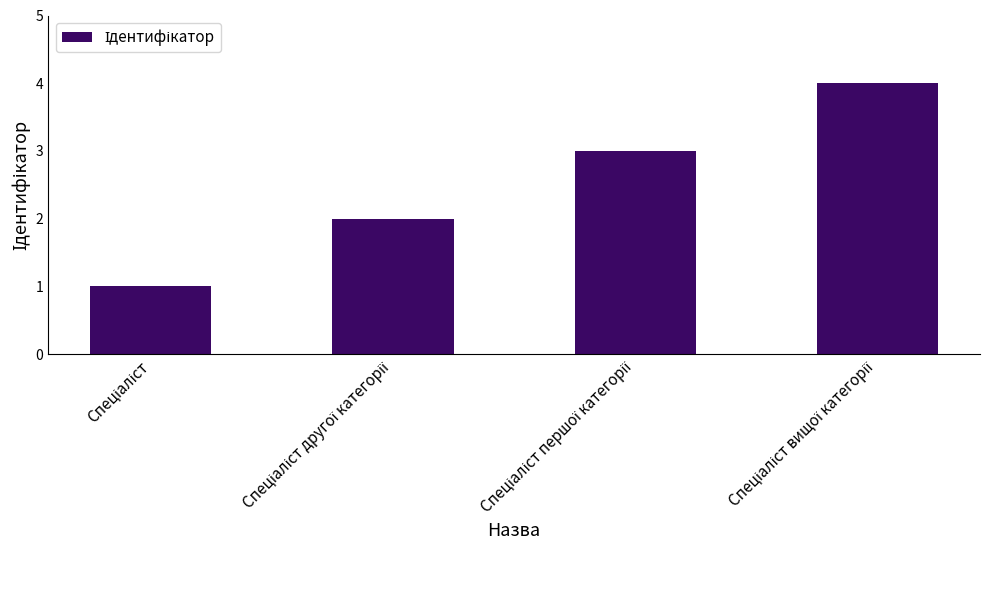

What is the difference between the maximum and minimum values?

3